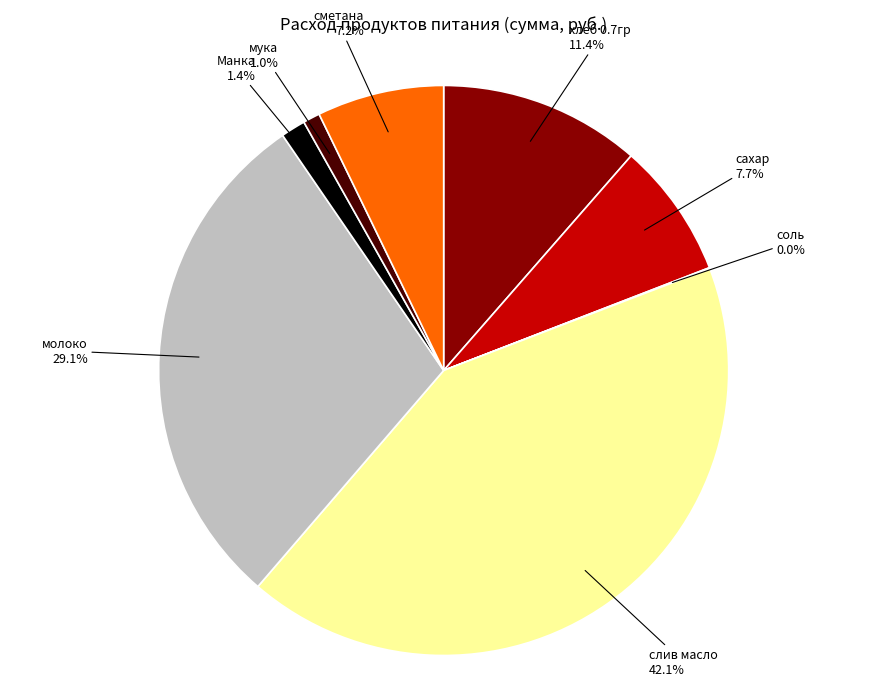

Is there any slice that represents more than half of the pie?

No